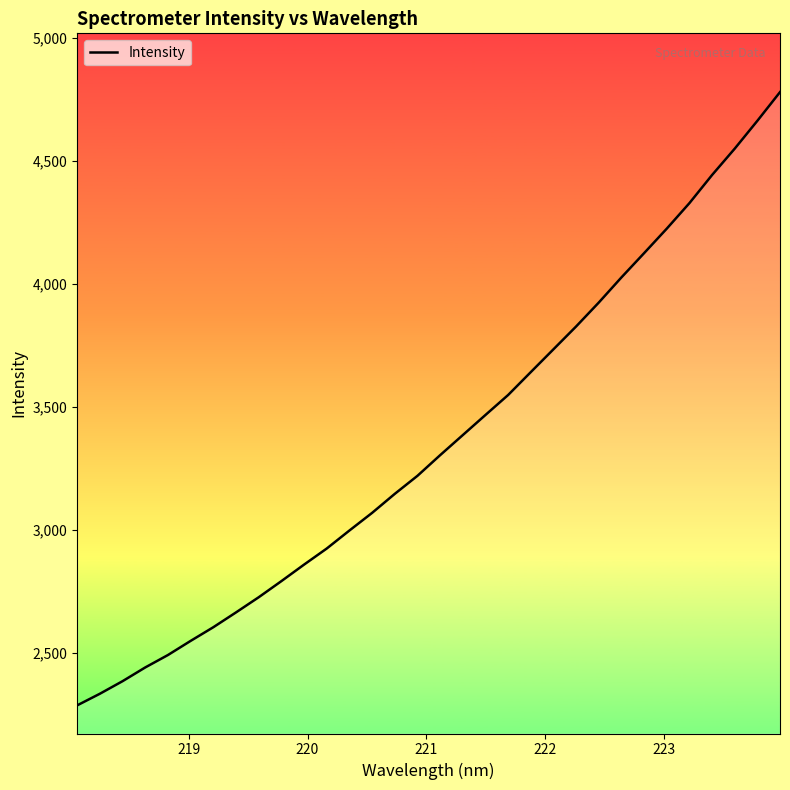

How many values exceed 3302?

16